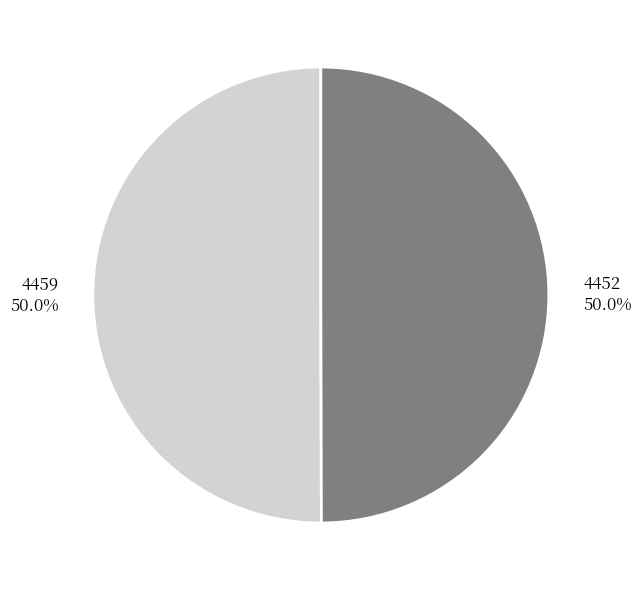

To the nearest percent, what percentage of the pie is 4459?

50%